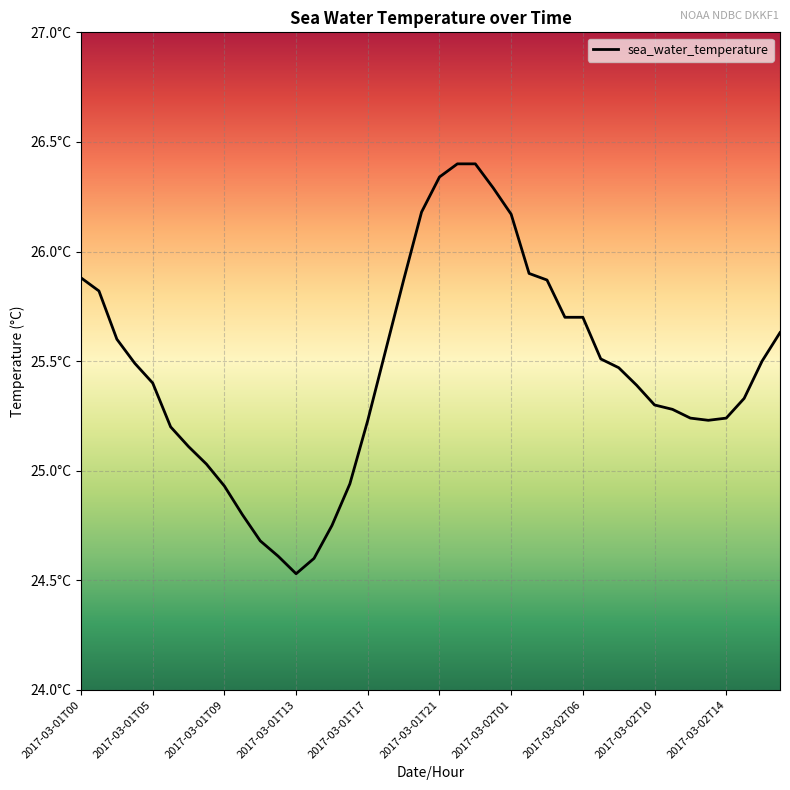

Reading left to right, extract all data points from this chart.

25.9	25.8	25.6	25.5	25.4	25.2	25.1	25.0	24.9	24.8	24.7	24.6	24.5	24.6	24.8	24.9	25.2	25.6	25.9	26.2	26.3	26.4	26.4	26.3	26.2	25.9	25.9	25.7	25.7	25.5	25.5	25.4	25.3	25.3	25.2	25.2	25.2	25.3	25.5	25.6